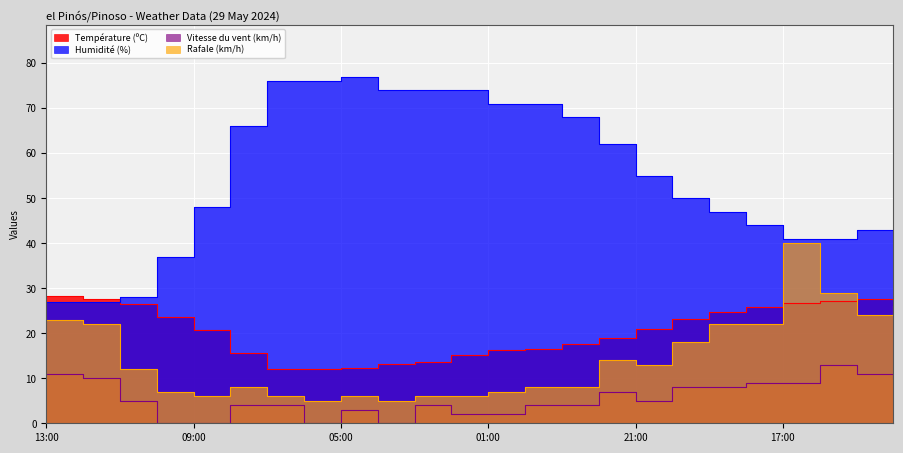

What is the difference between the second highest and minimum values in the Humidité (%) series?

49.0